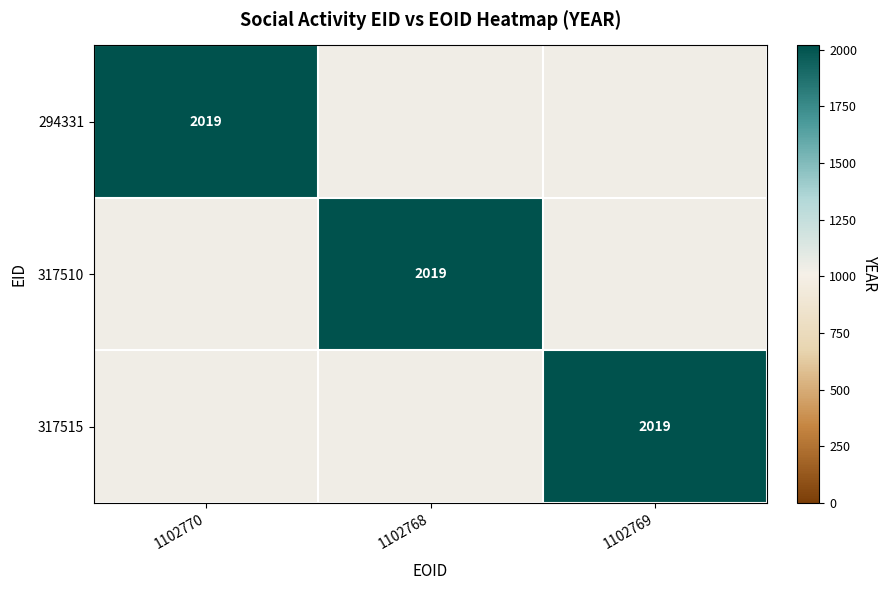

The 317510 series shows 0 at 1102770. True or false?

True